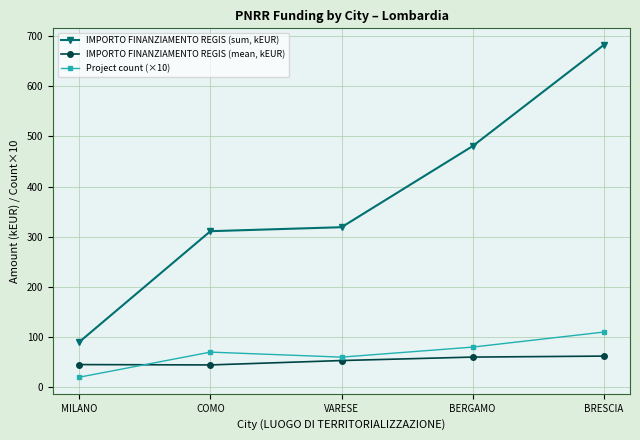

At how many categories does at least one series exceed 559?

1